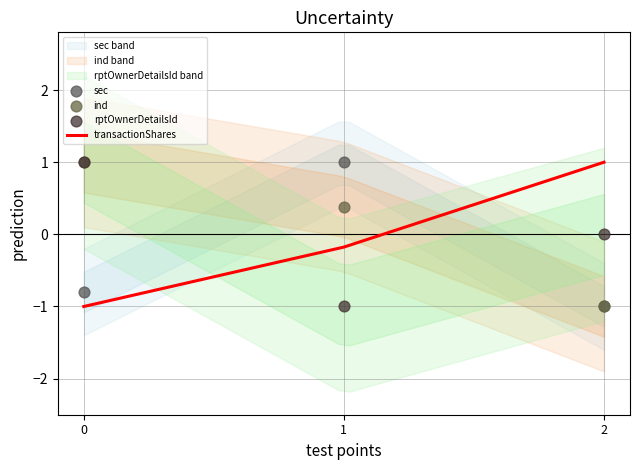

What are all the series names shown in the legend?

transactionShares, sec, ind, rptOwnerDetailsId